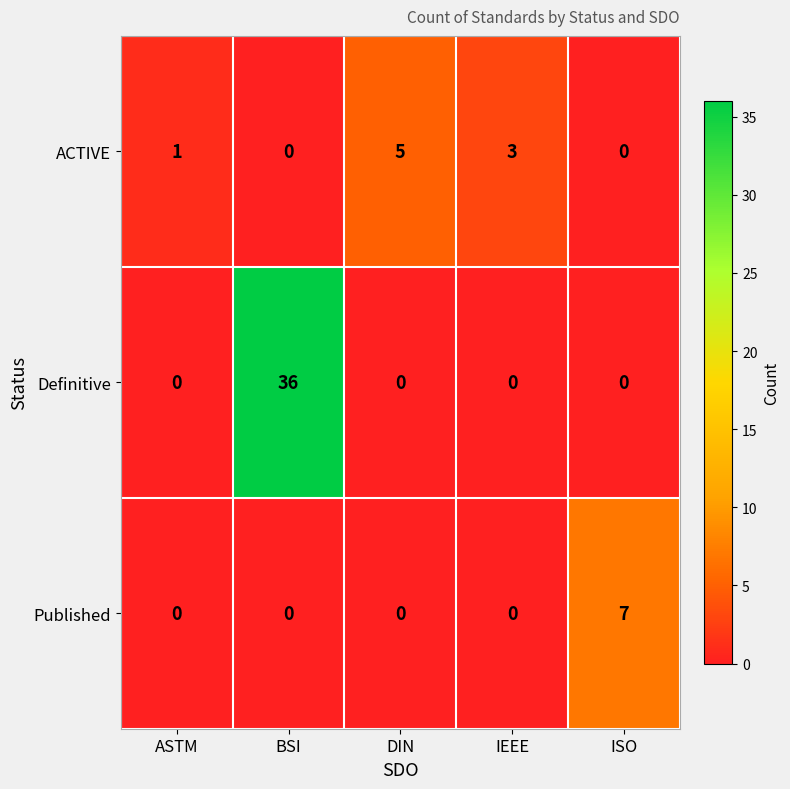

How many Published values are between 0 and 1?

4